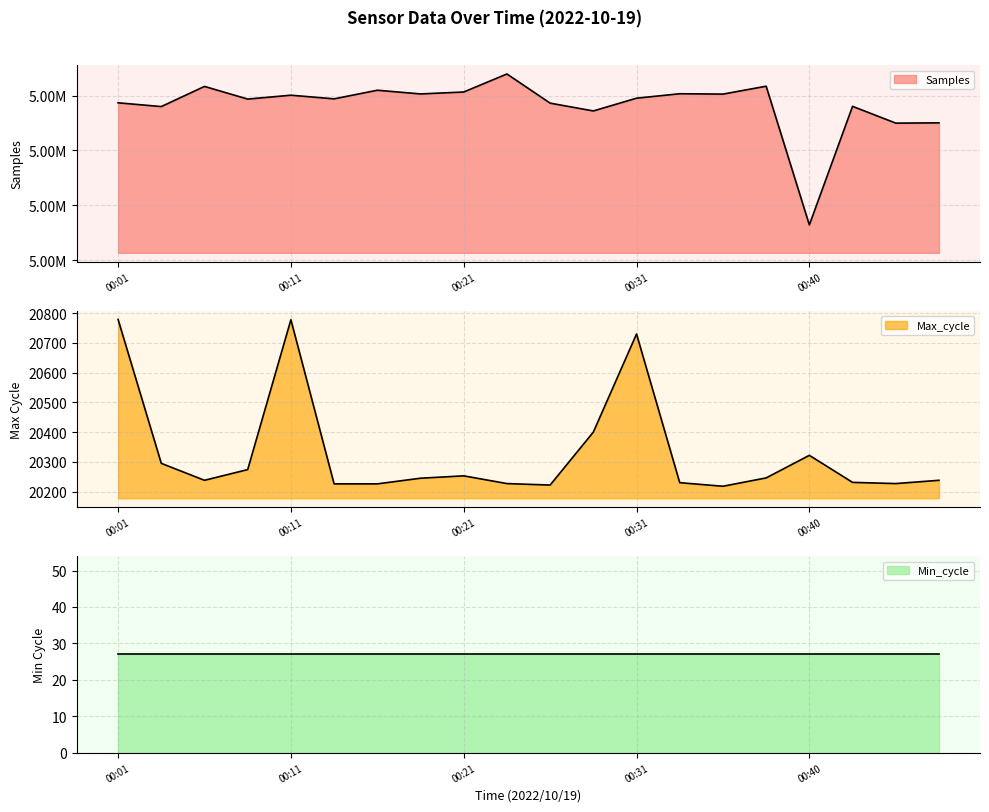

At which category does Max_cycle reach its first local peak?

00:11